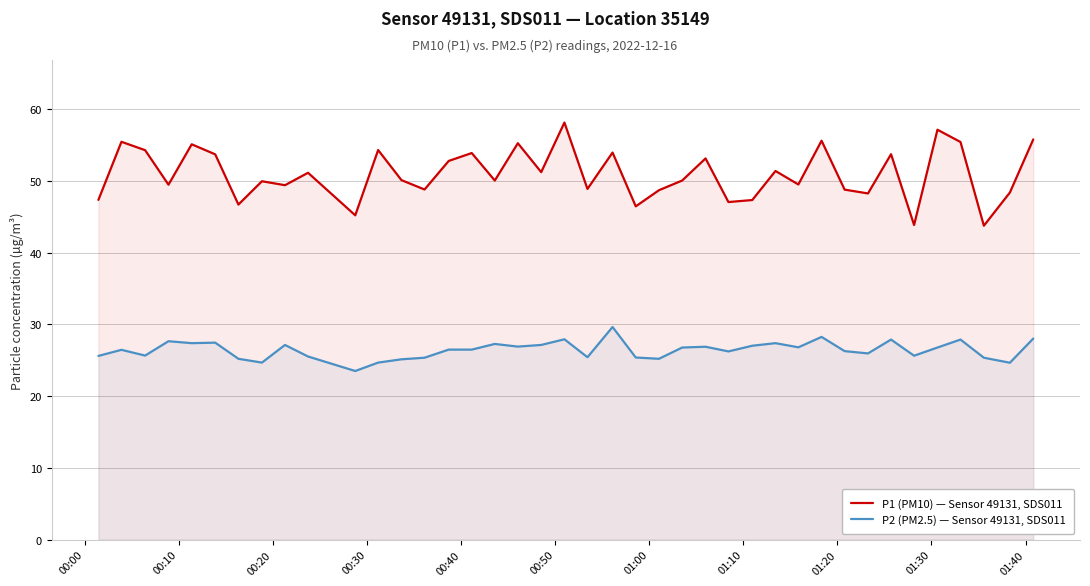

What is the smallest value displayed?

23.5